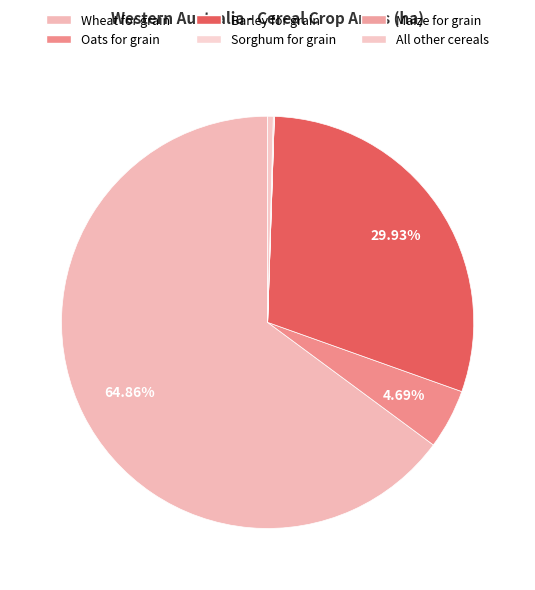

To the nearest percent, what is the difference between the Oats for grain and Maize for grain slice percentages?

5%